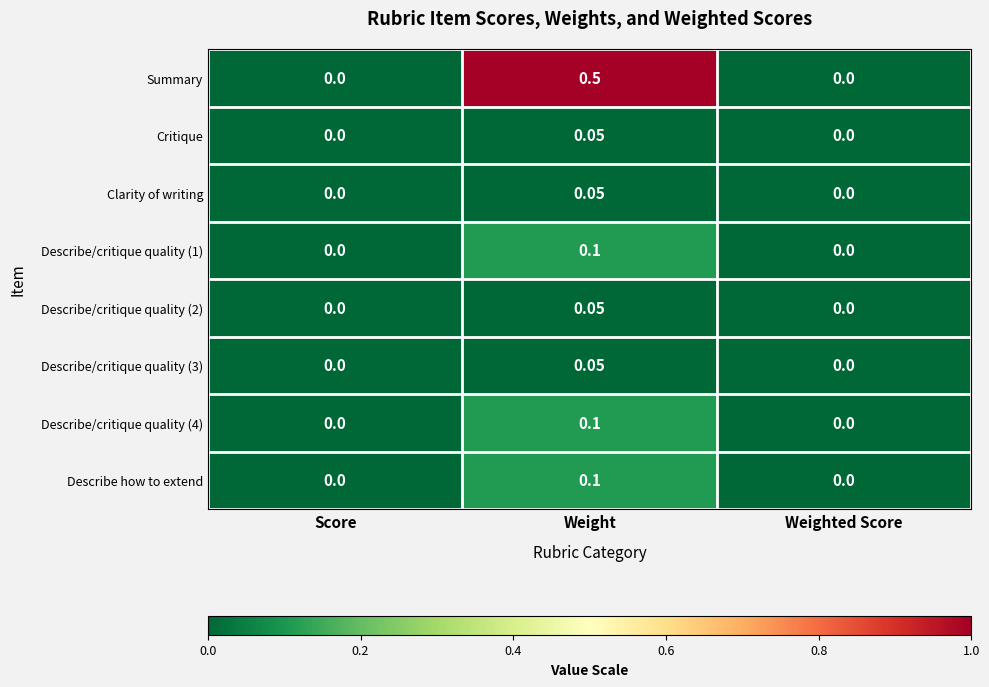

Which series has the largest total across all categories?

Summary